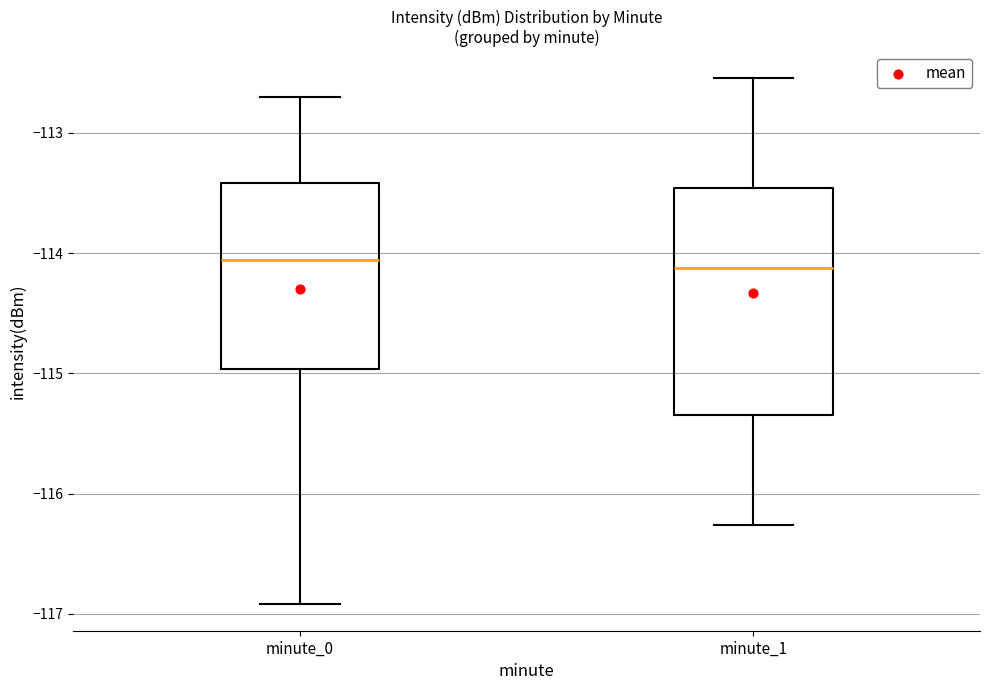

Comparing the boxes themselves (not the whiskers), which one is the tallest?

minute_1